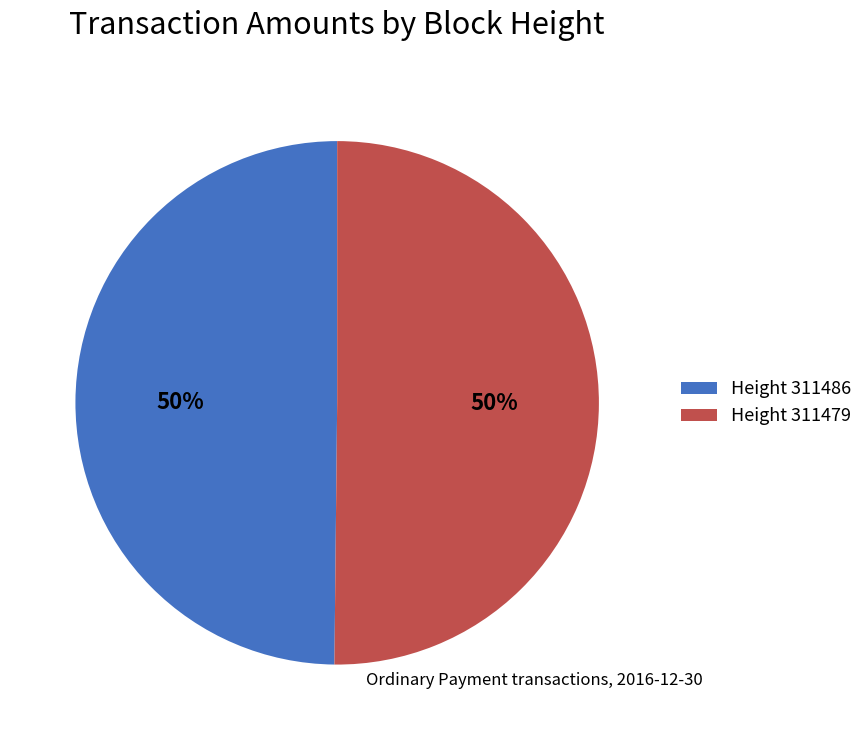

Is the sum of Height 311479 and Height 311486 greater than half?

Yes